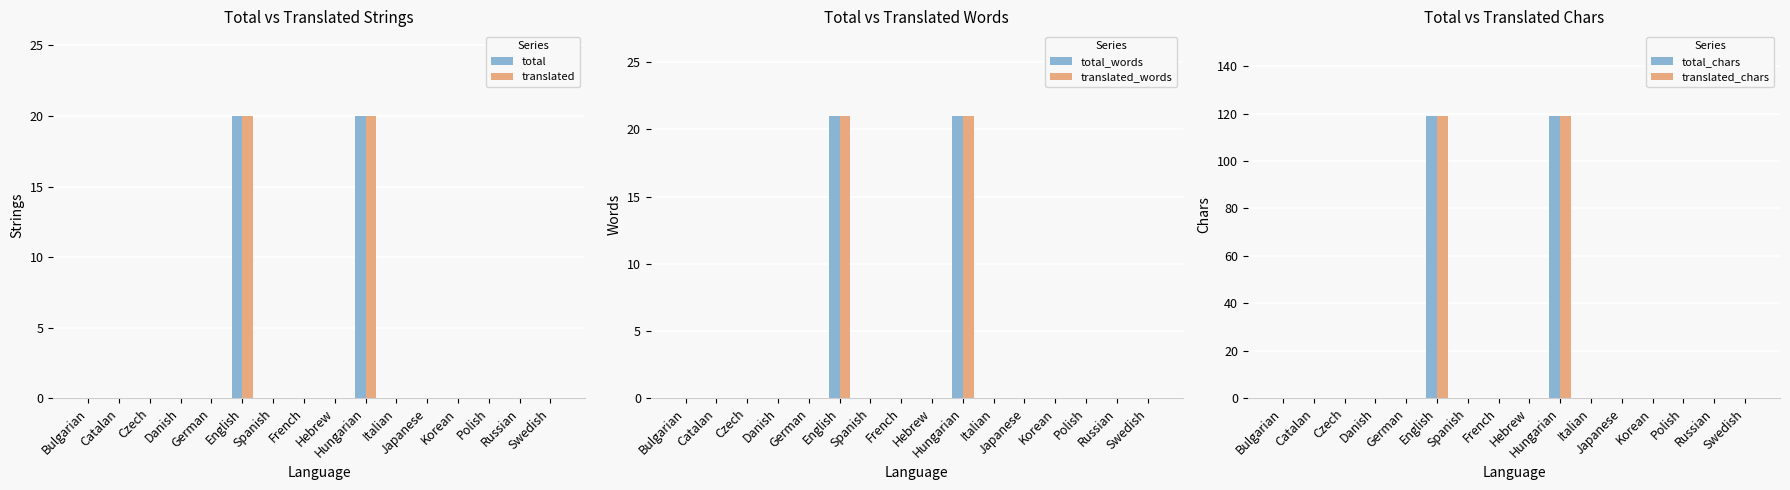

Rank the series at Czech from highest to lowest value.

total, translated, total_words, translated_words, total_chars, translated_chars